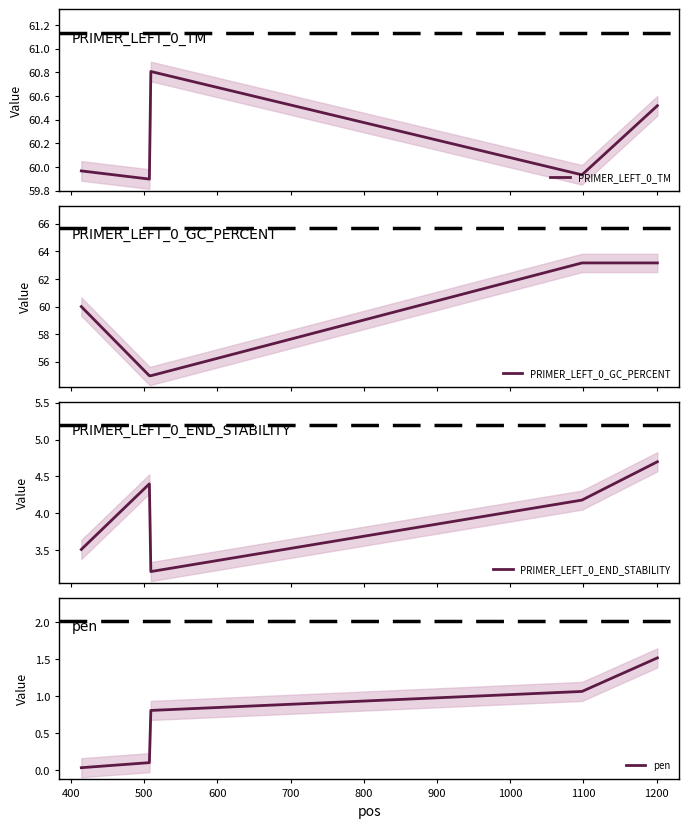

How many values in the PRIMER_LEFT_0_GC_PERCENT series are below 60?

2